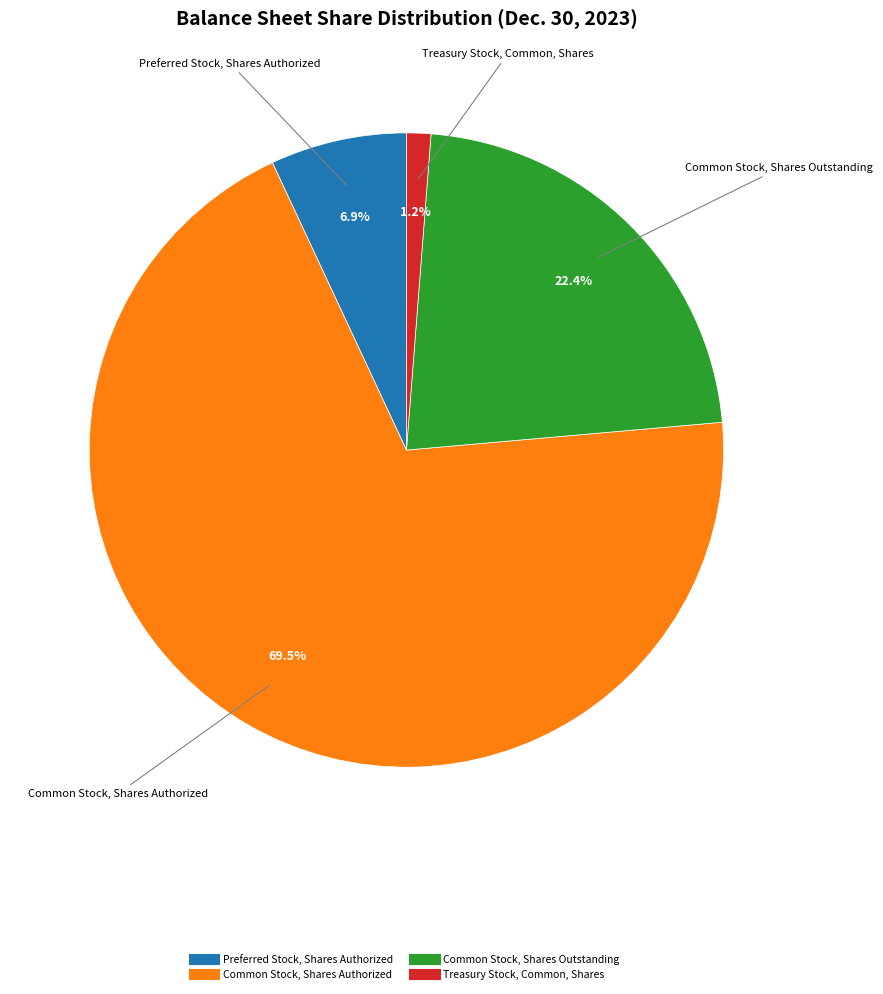

Is there any slice that represents more than half of the pie?

Yes